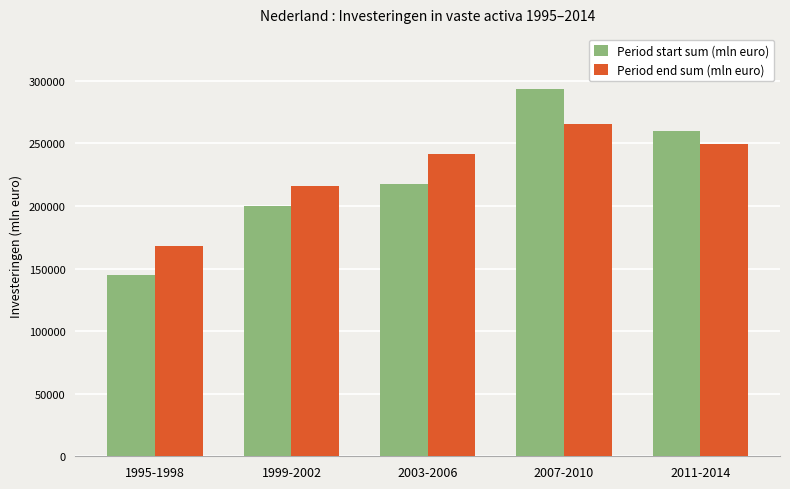

How many bars are there in each group?

2